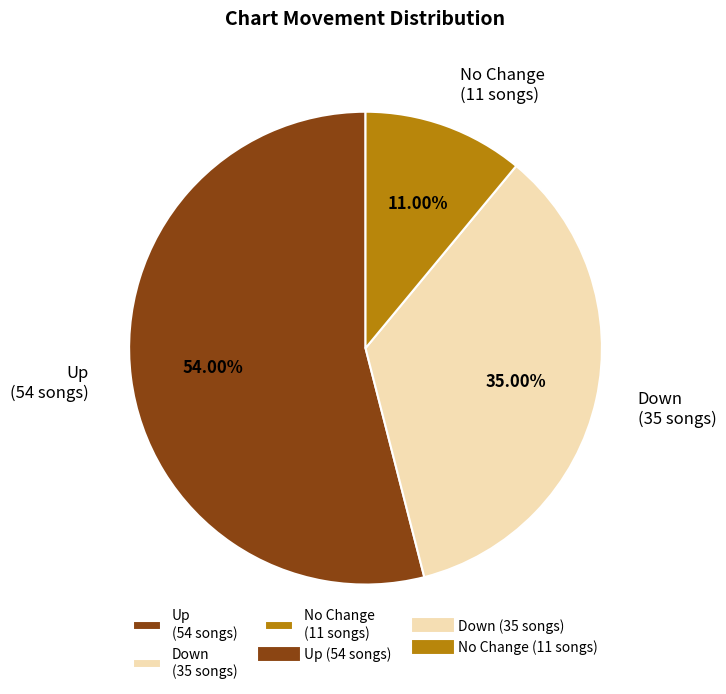

Is the sum of Down (35 songs) and No Change (11 songs) greater than half?

No